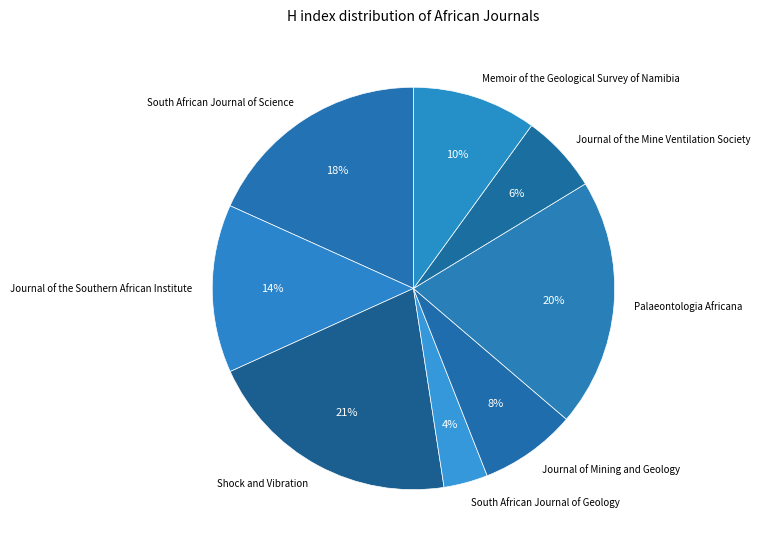

Which slice is the largest?

Shock and Vibration